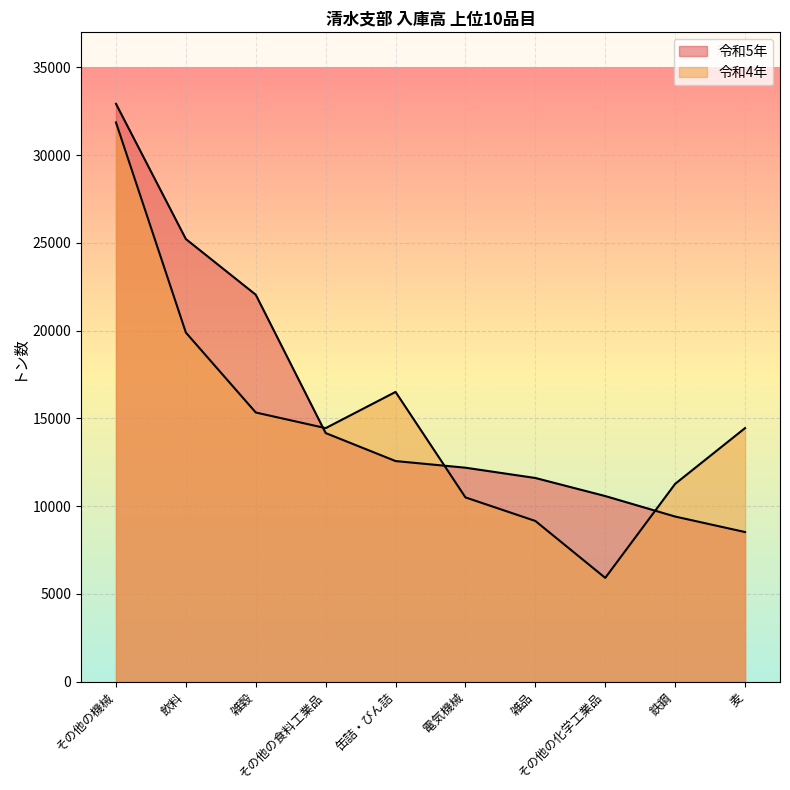

At which label is 令和4年 closest to 18887?

飲料